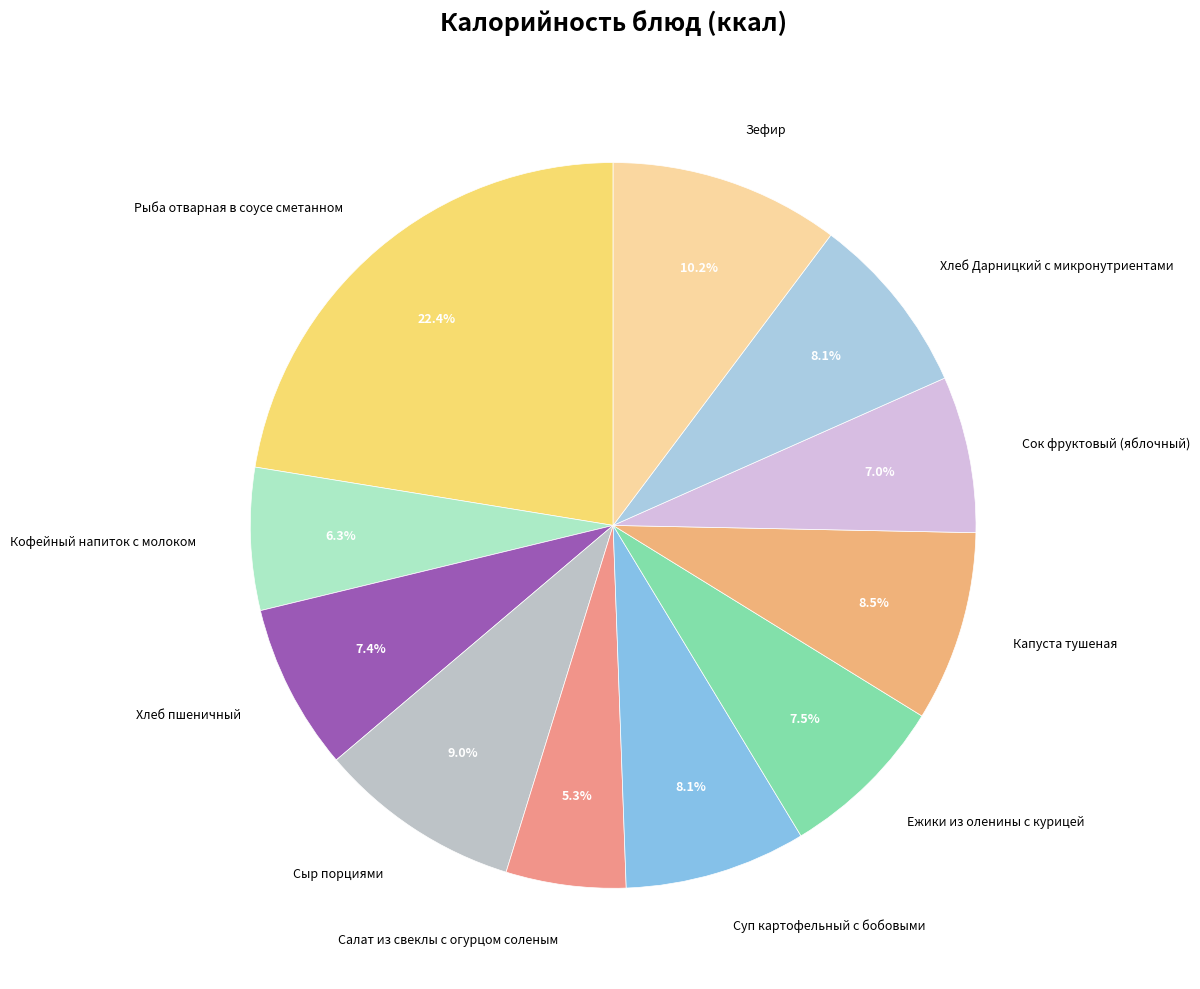

Does any single category account for the majority?

No